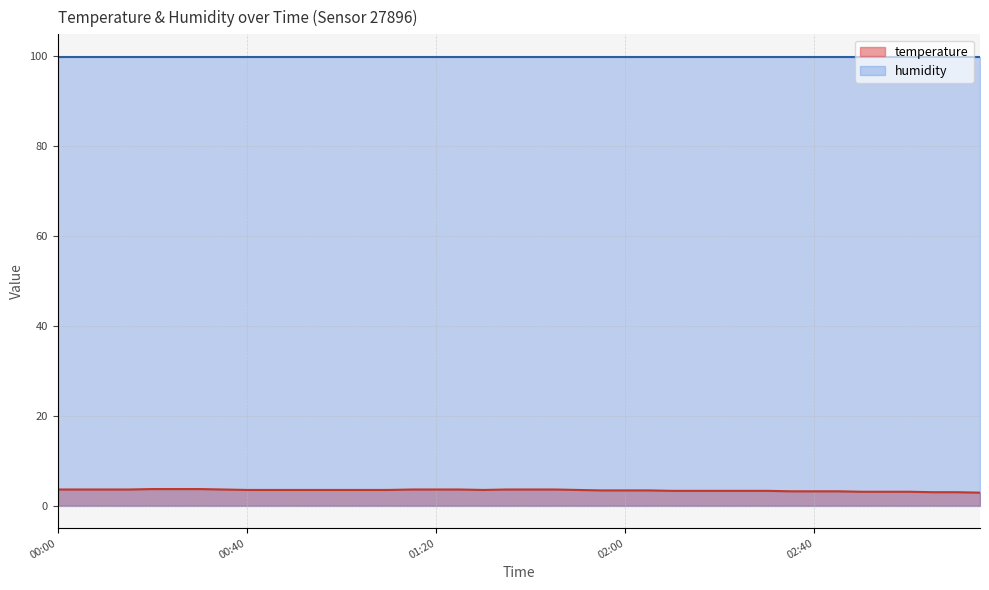

What is the difference between the maximum and second lowest values?

0.7